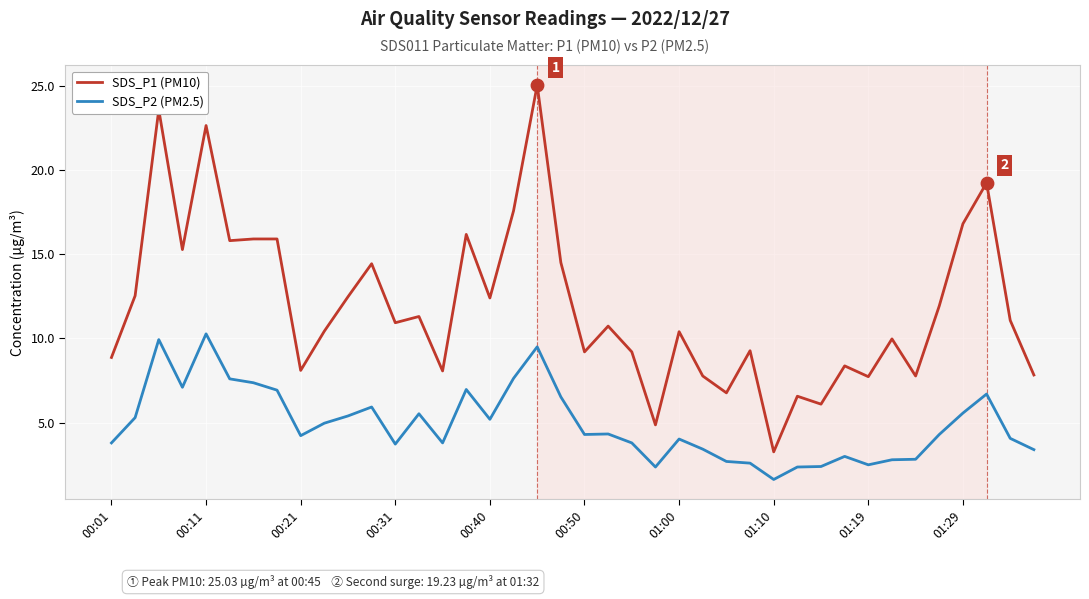

Which series has the largest total across all categories?

SDS_P1 (PM10)